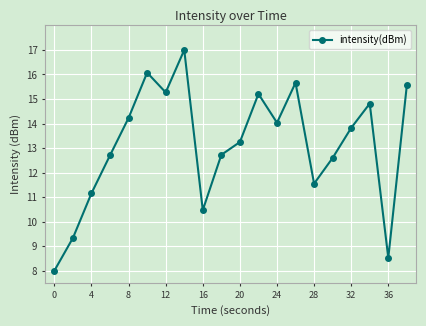

True or false: there are more than 0 points higher than both neighbors.

True